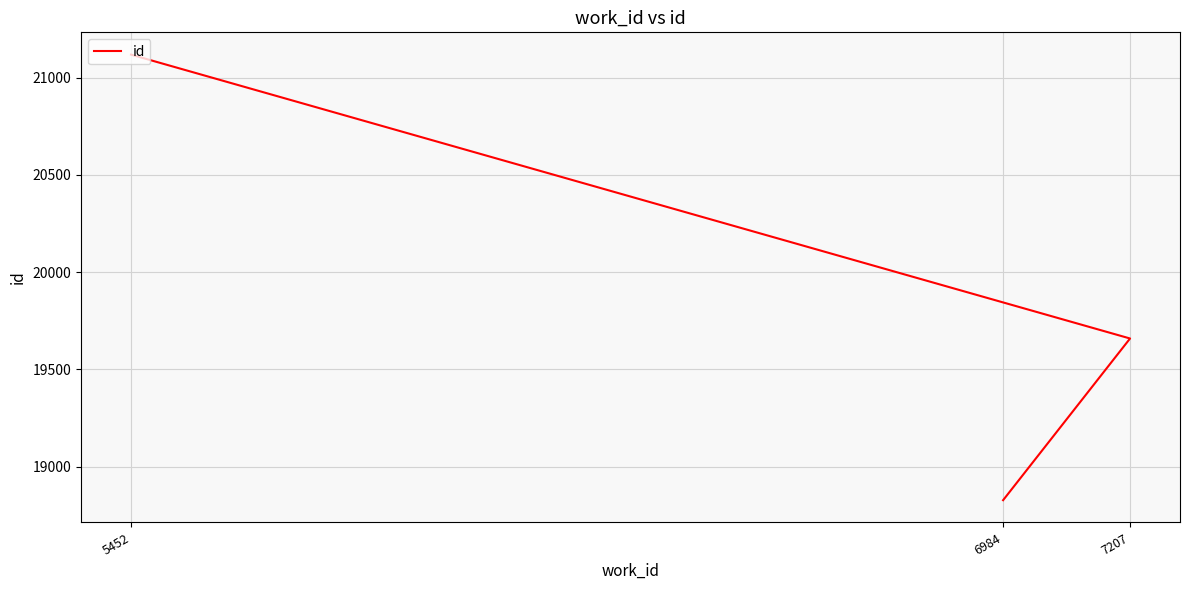

What is the difference between the maximum and minimum values?

2290